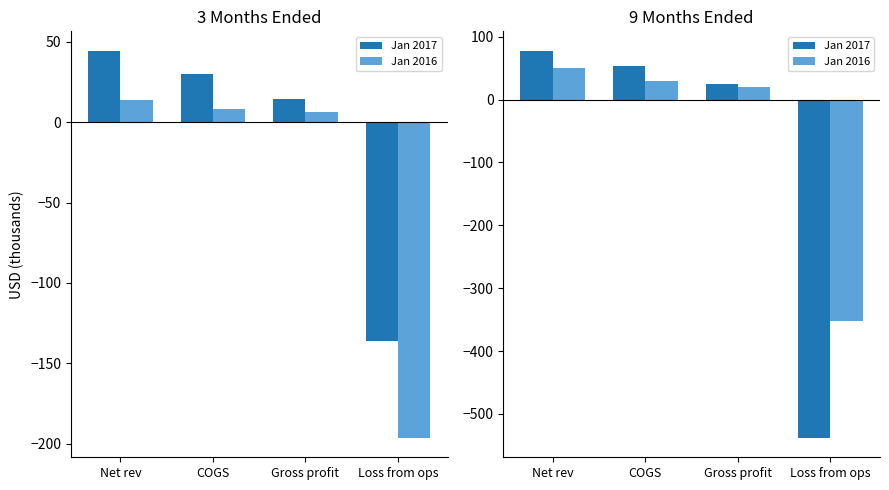

Rank the categories by Jan 2016 value from lowest to highest.

Loss from ops, Gross profit, COGS, Net rev